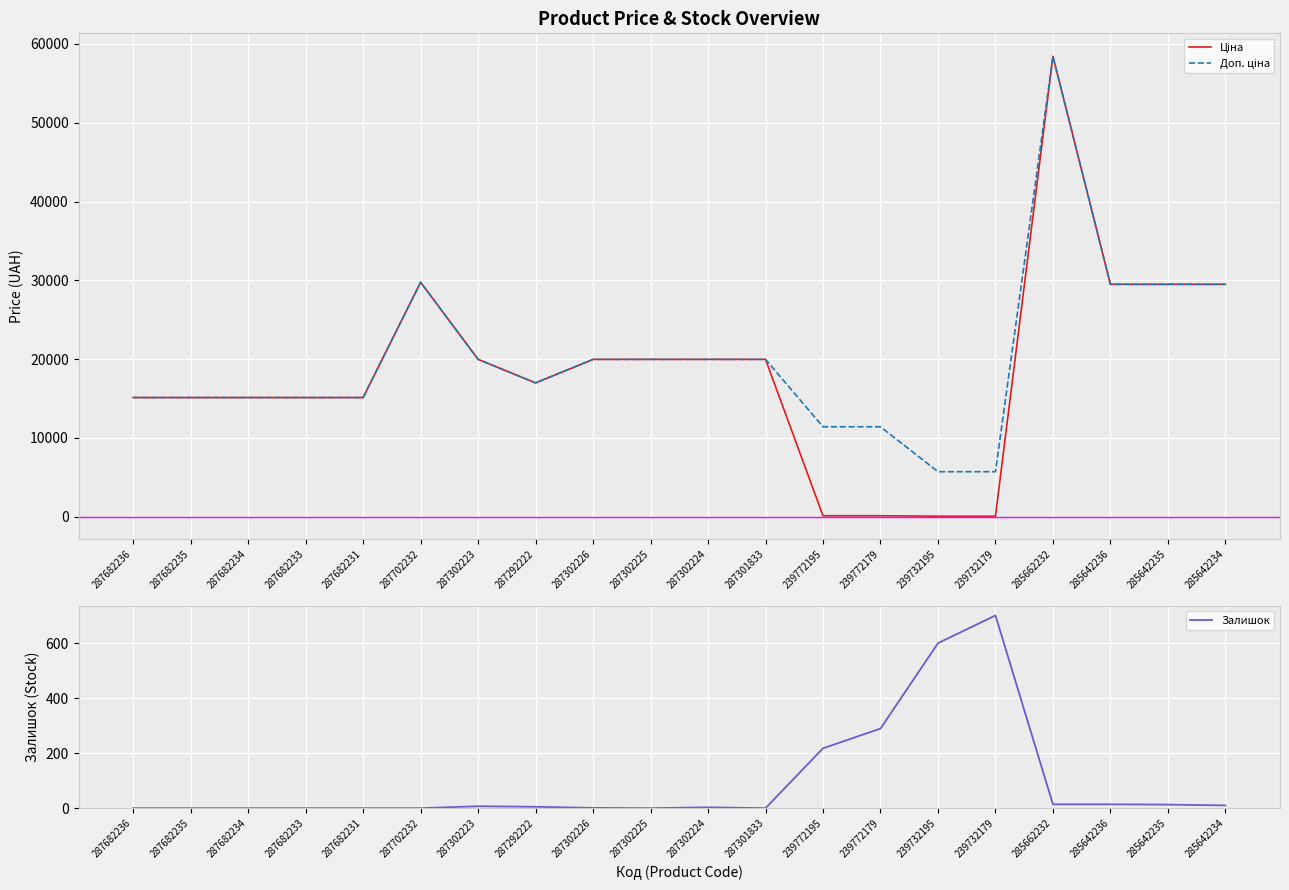

Is it true that Доп. ціна equals 11410.0 at 239772195?

True